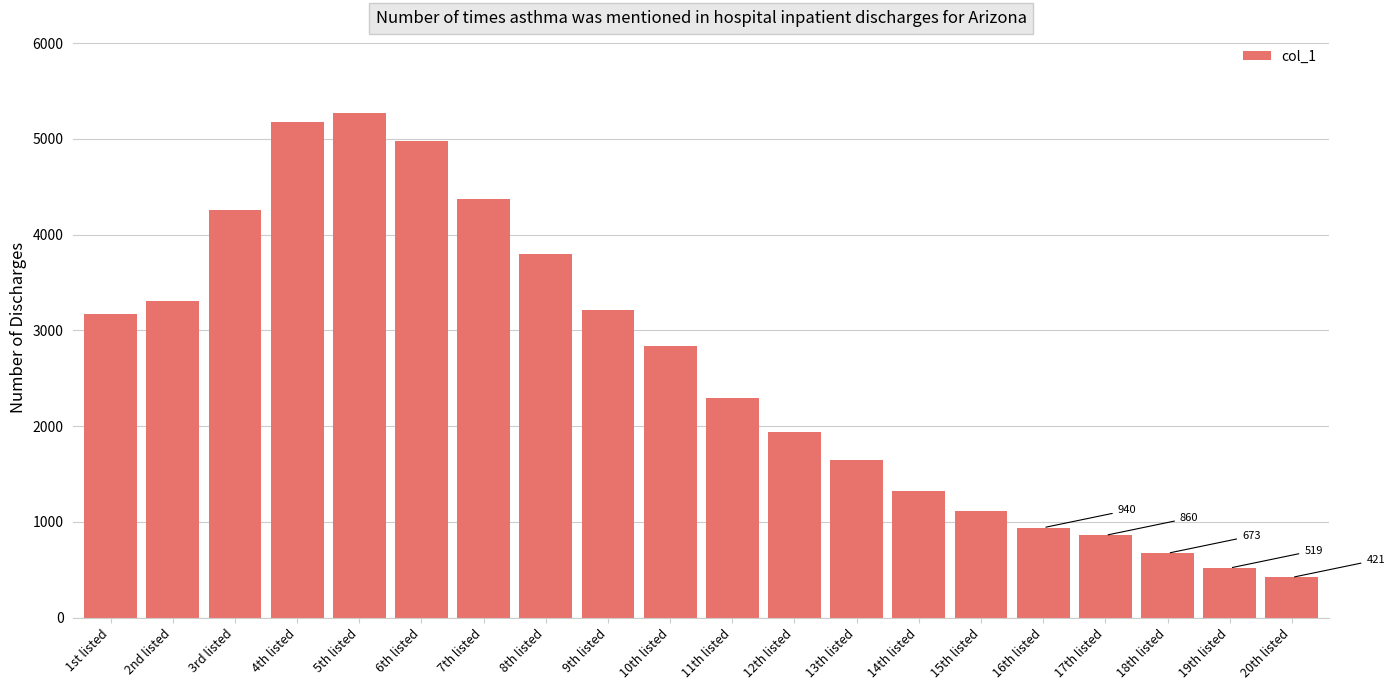

What position from the left is 12th listed?

12